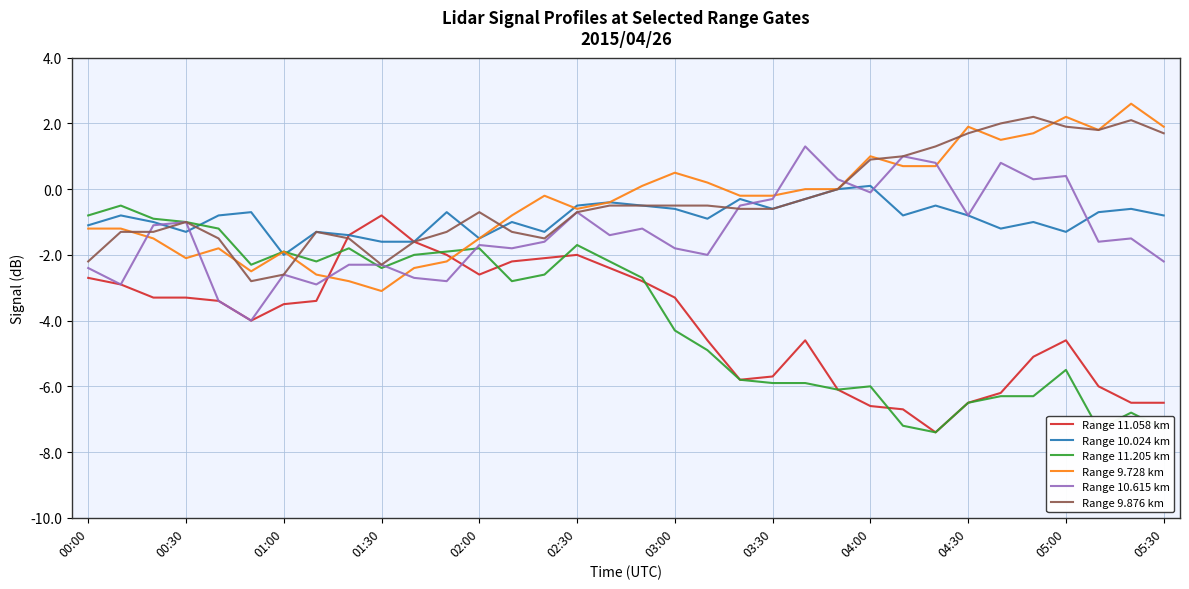

Which series ends up on top after the final intersection of Range 11.058 km and Range 9.728 km?

Range 9.728 km